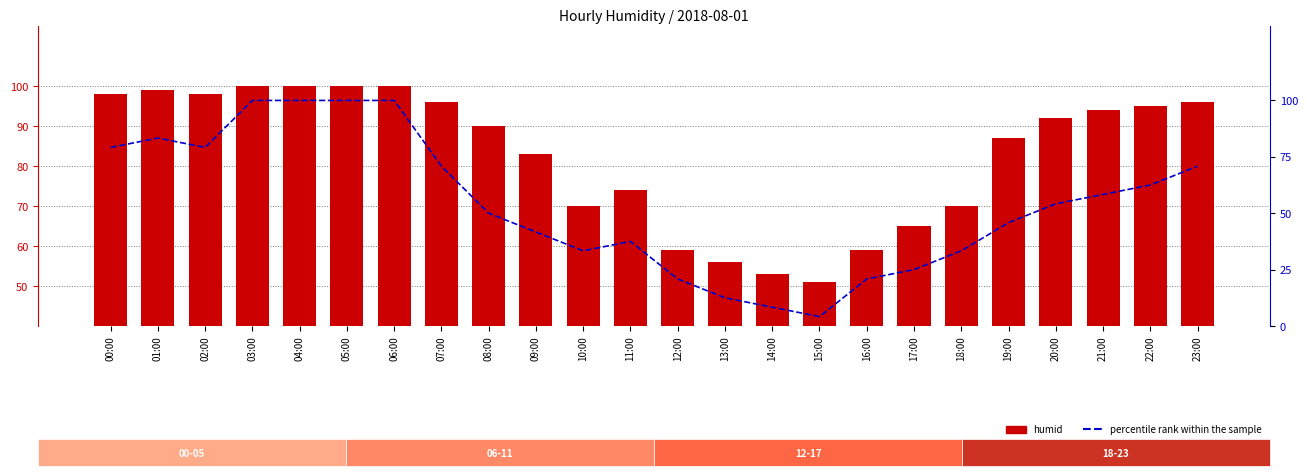

Count the number of data series in this chart.

2